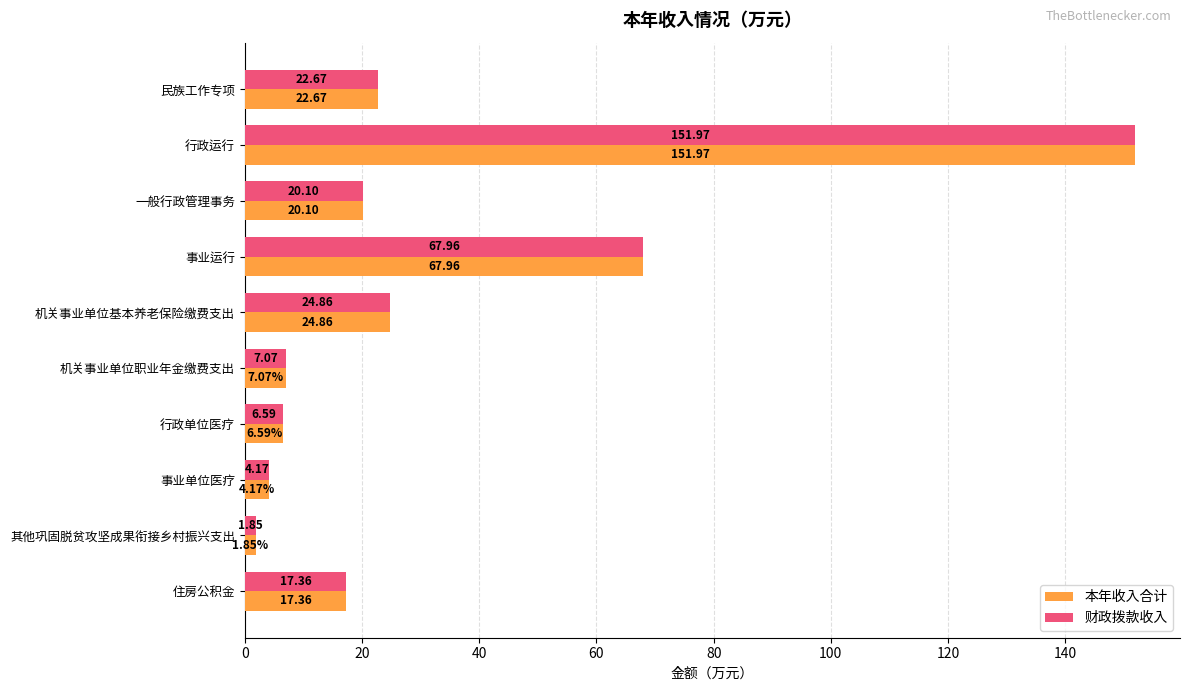

Which label corresponds to the smallest value in the chart?

其他巩固脱贫攻坚成果衔接乡村振兴支出